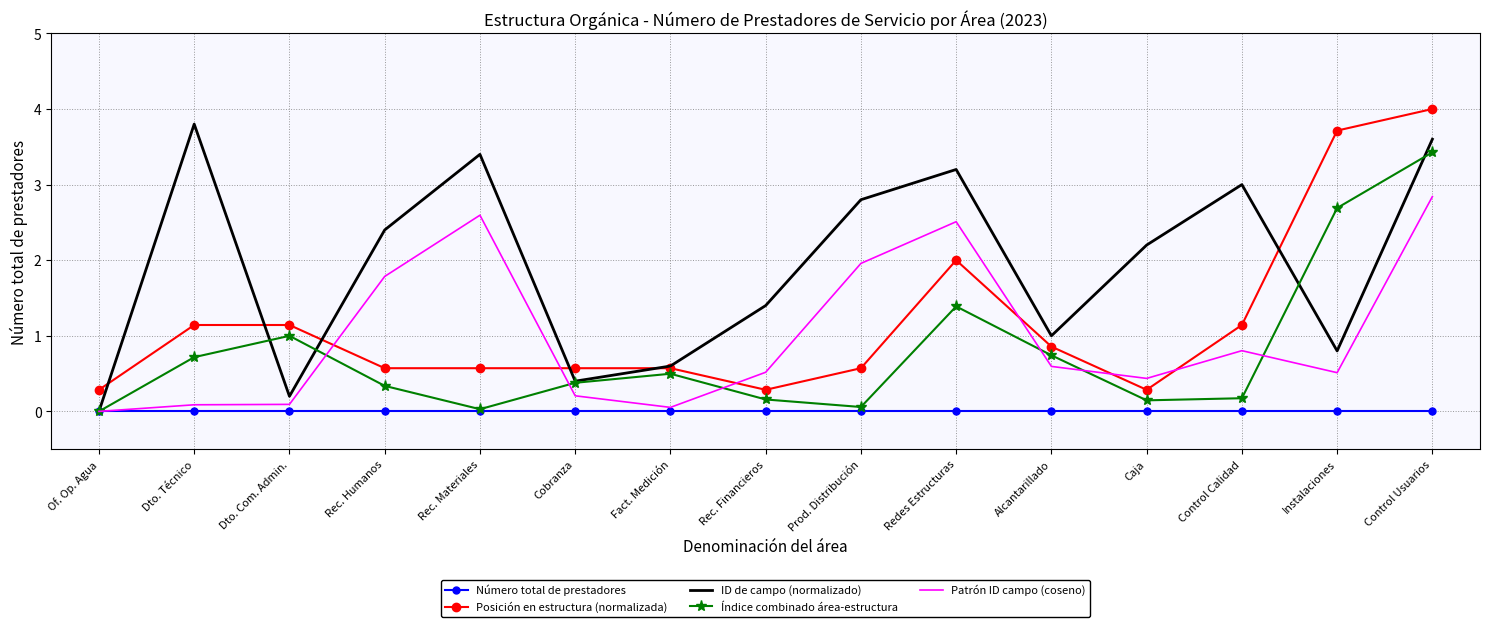

What is the sum of the ID de campo (normalizado) values at Dto. Técnico and Control Usuarios?

7.4